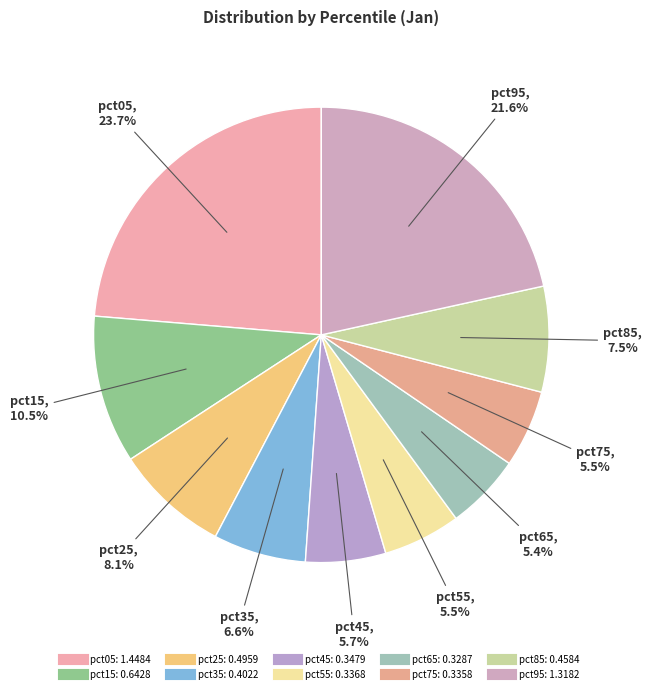

Is pct95 the majority of the pie?

No